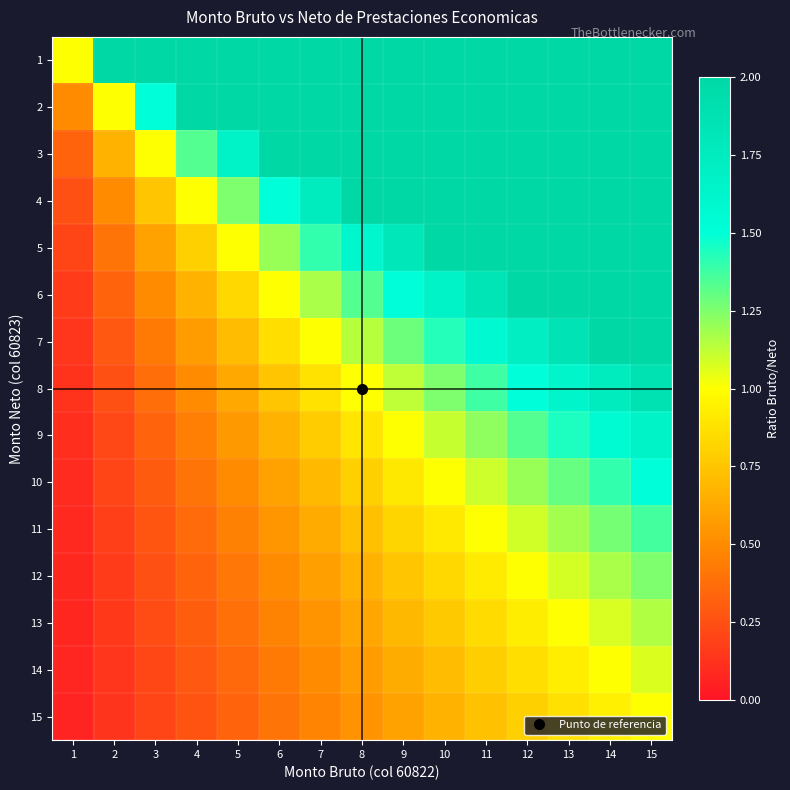

How many distinct data groups are displayed?

15